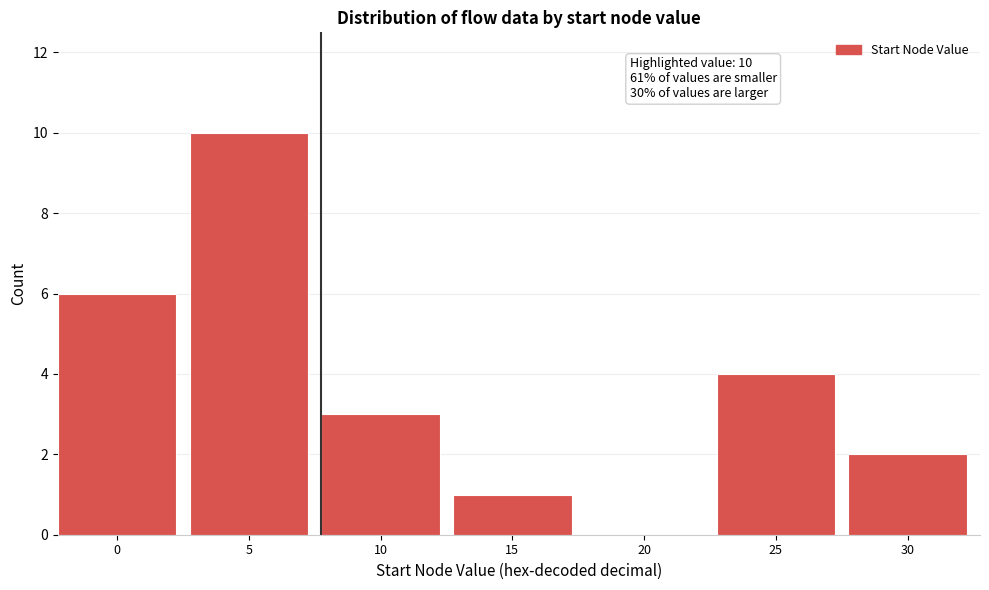

Reading left to right, list all the values displayed in this chart.

0=6	5=10	10=3	15=1	20=0	25=4	30=2